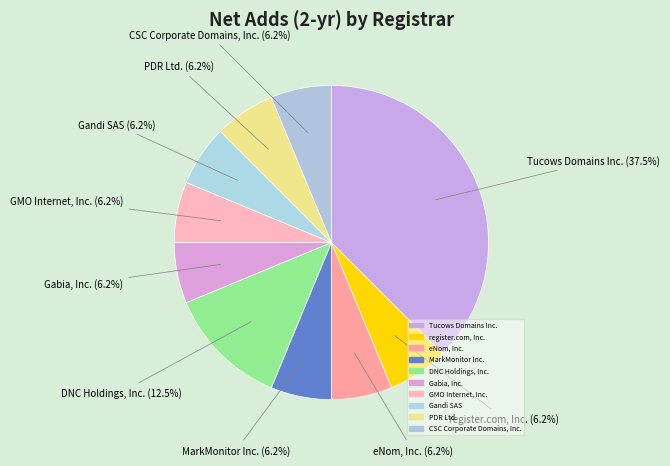

How many slices are in this pie chart?

10